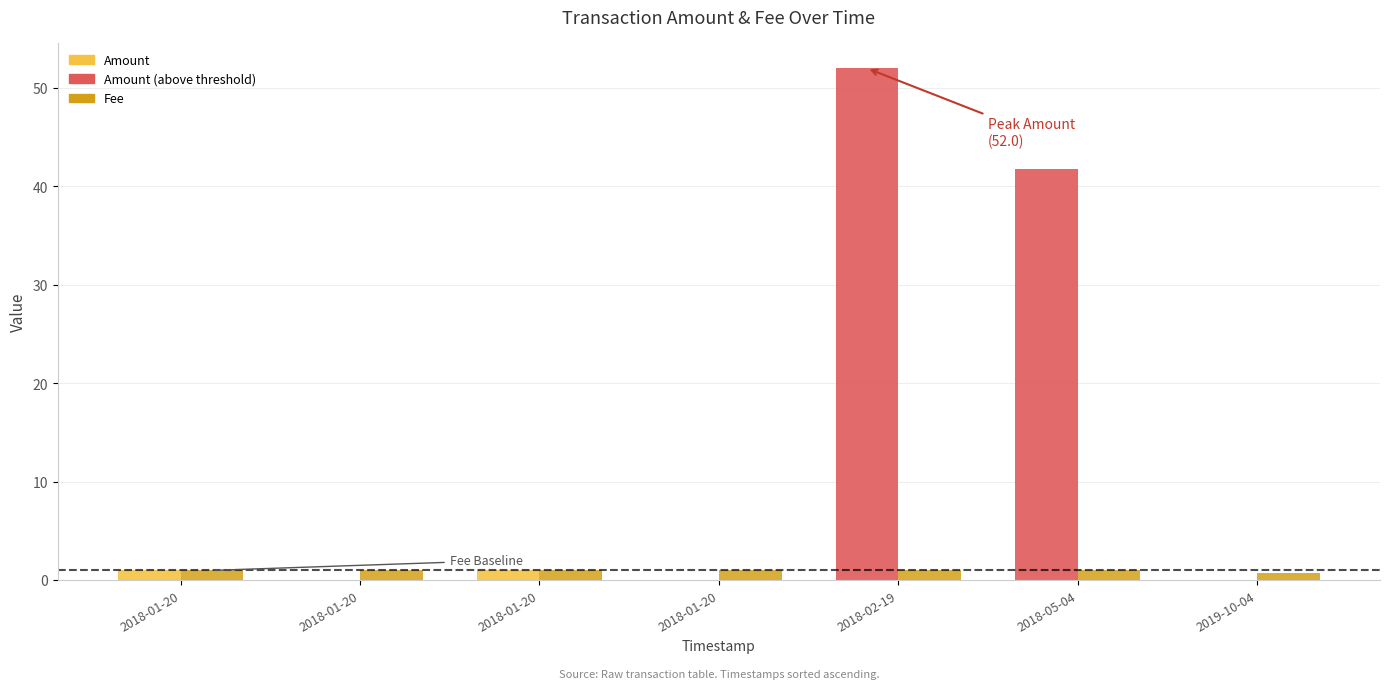

Which category has the highest value in the Amount series?

2018-02-19 21:33:07